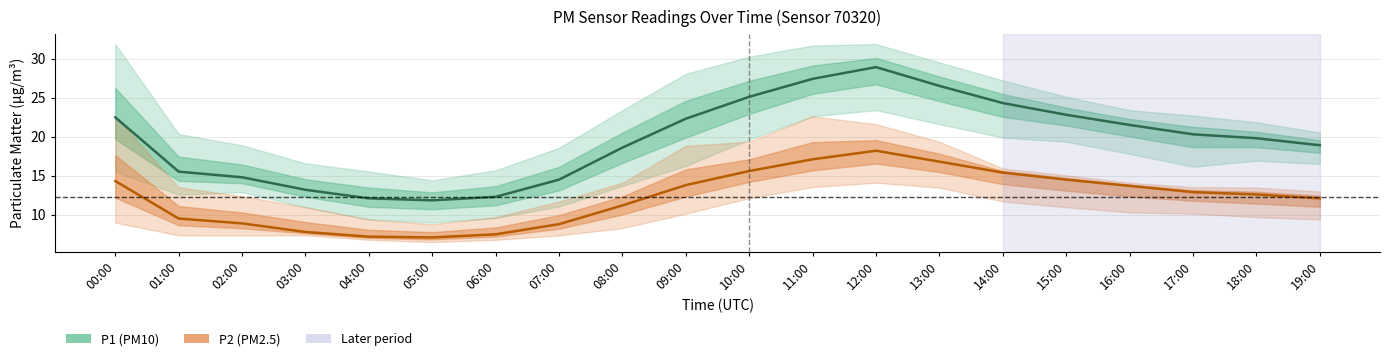

Is the value of P1 at 03:00 greater than the value of P2 at 02:00?

Yes